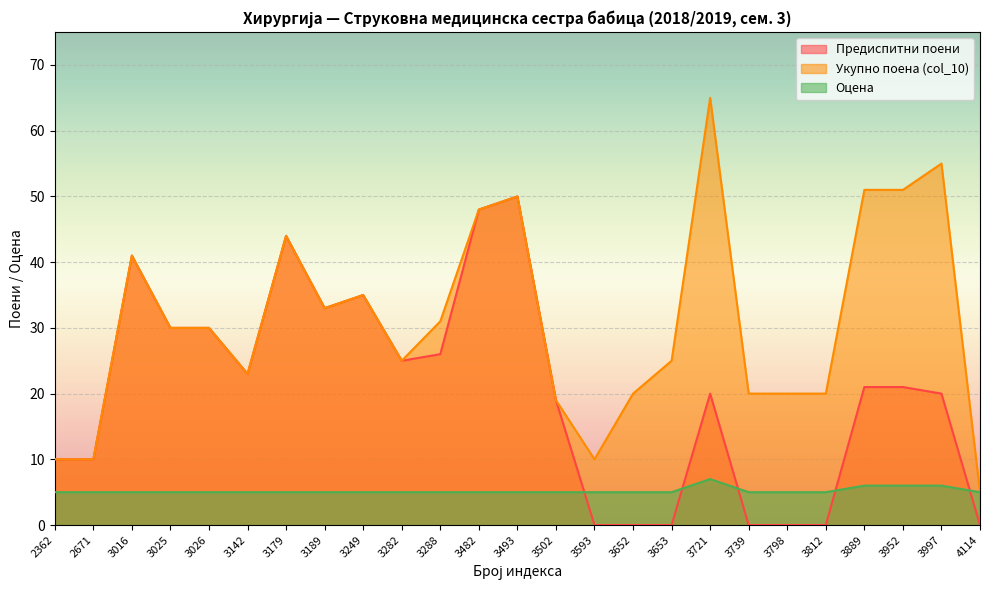

Reading left to right, list all the values displayed in this chart.

Предиспитни поени: 2362=10	2671=10	3016=41	3025=30	3026=30	3142=23	3179=44	3189=33	3249=35	3282=25	3288=26	3482=48	3493=50	3502=19	3593=0	3652=0	3653=0	3721=20	3739=0	3798=0	3812=0	3889=21	3952=21	3997=20	4114=0
Укупно поена (col_10): 2362=10	2671=10	3016=41	3025=30	3026=30	3142=23	3179=44	3189=33	3249=35	3282=25	3288=31	3482=48	3493=50	3502=19	3593=10	3652=20	3653=25	3721=65	3739=20	3798=20	3812=20	3889=51	3952=51	3997=55	4114=5
Оцена: 2362=5	2671=5	3016=5	3025=5	3026=5	3142=5	3179=5	3189=5	3249=5	3282=5	3288=5	3482=5	3493=5	3502=5	3593=5	3652=5	3653=5	3721=7	3739=5	3798=5	3812=5	3889=6	3952=6	3997=6	4114=5